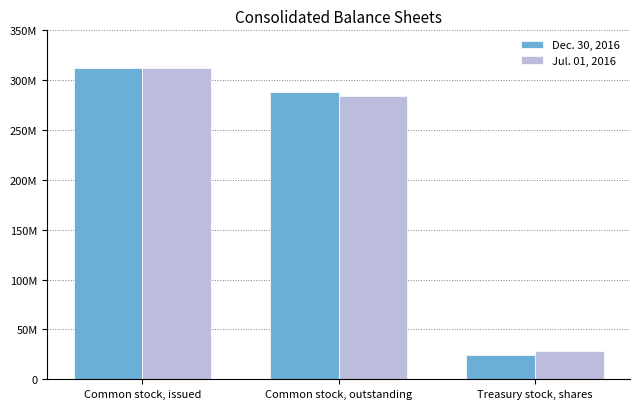

Which series has the widest spread of values?

Dec. 30, 2016